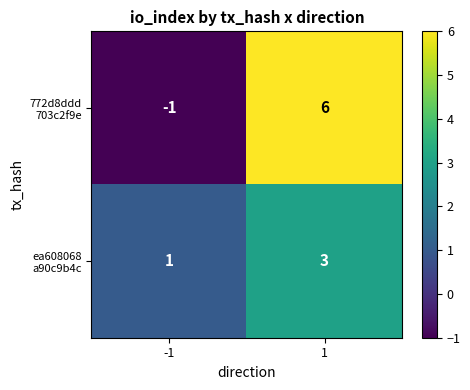

What is the total value across all series at 1?

9